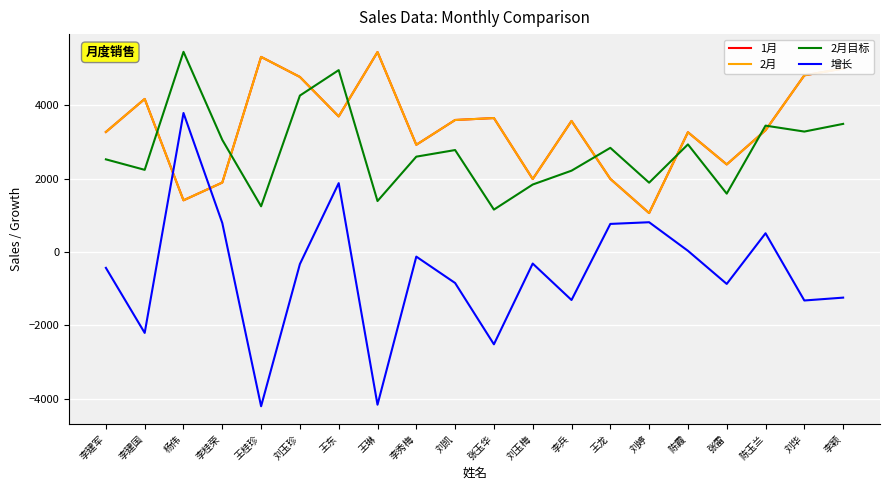

Which label corresponds to the smallest value in the chart?

王桂珍